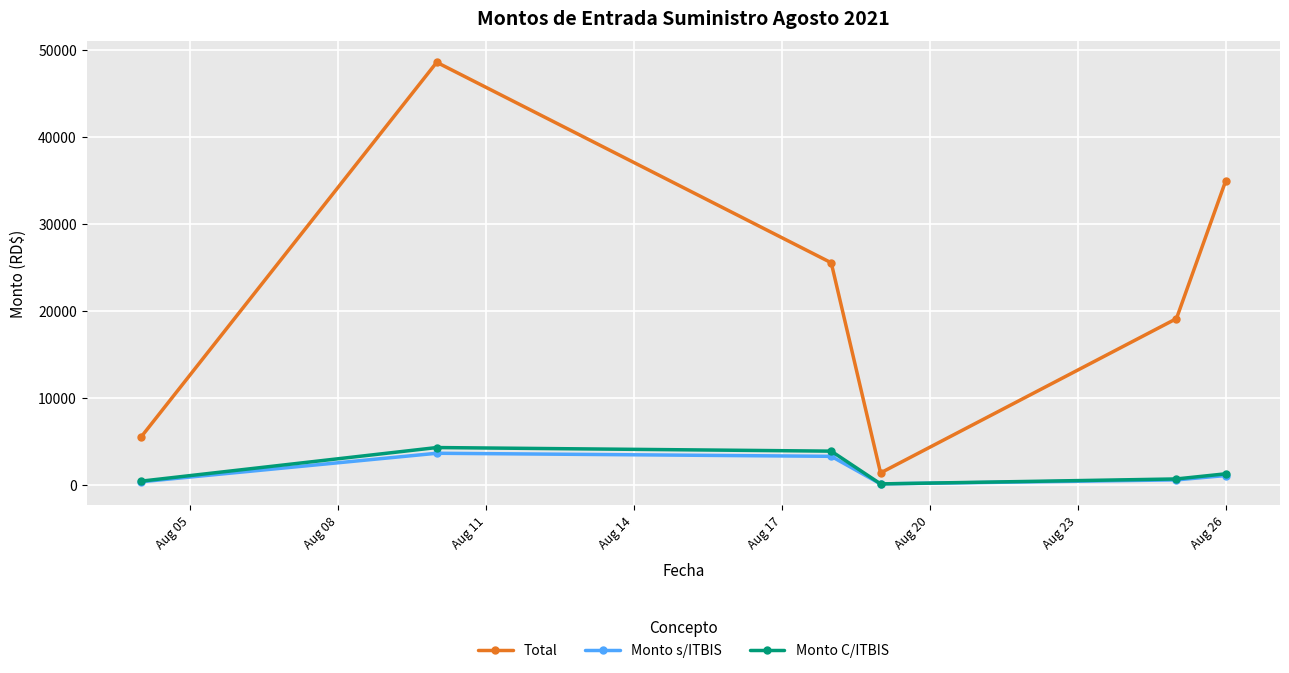

Which series has the largest range (max minus min)?

Total